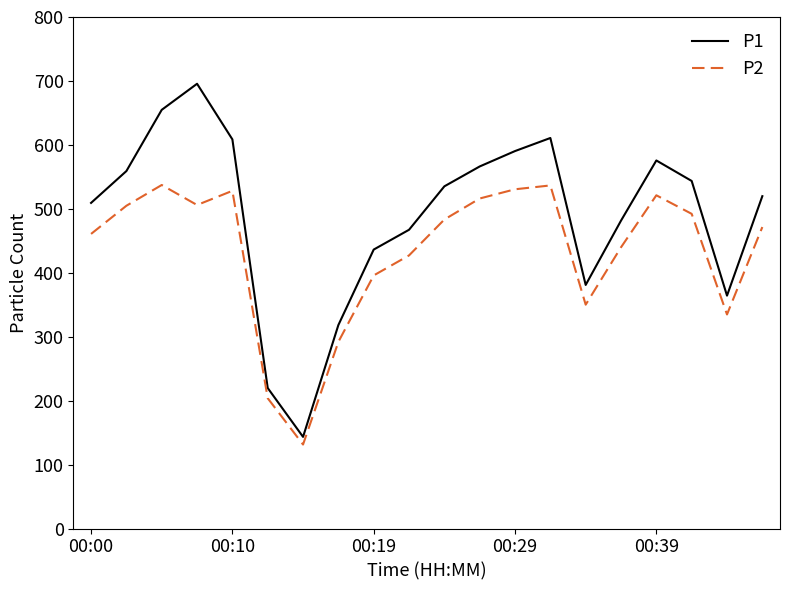

What is the average value of the P2 series?

433.2